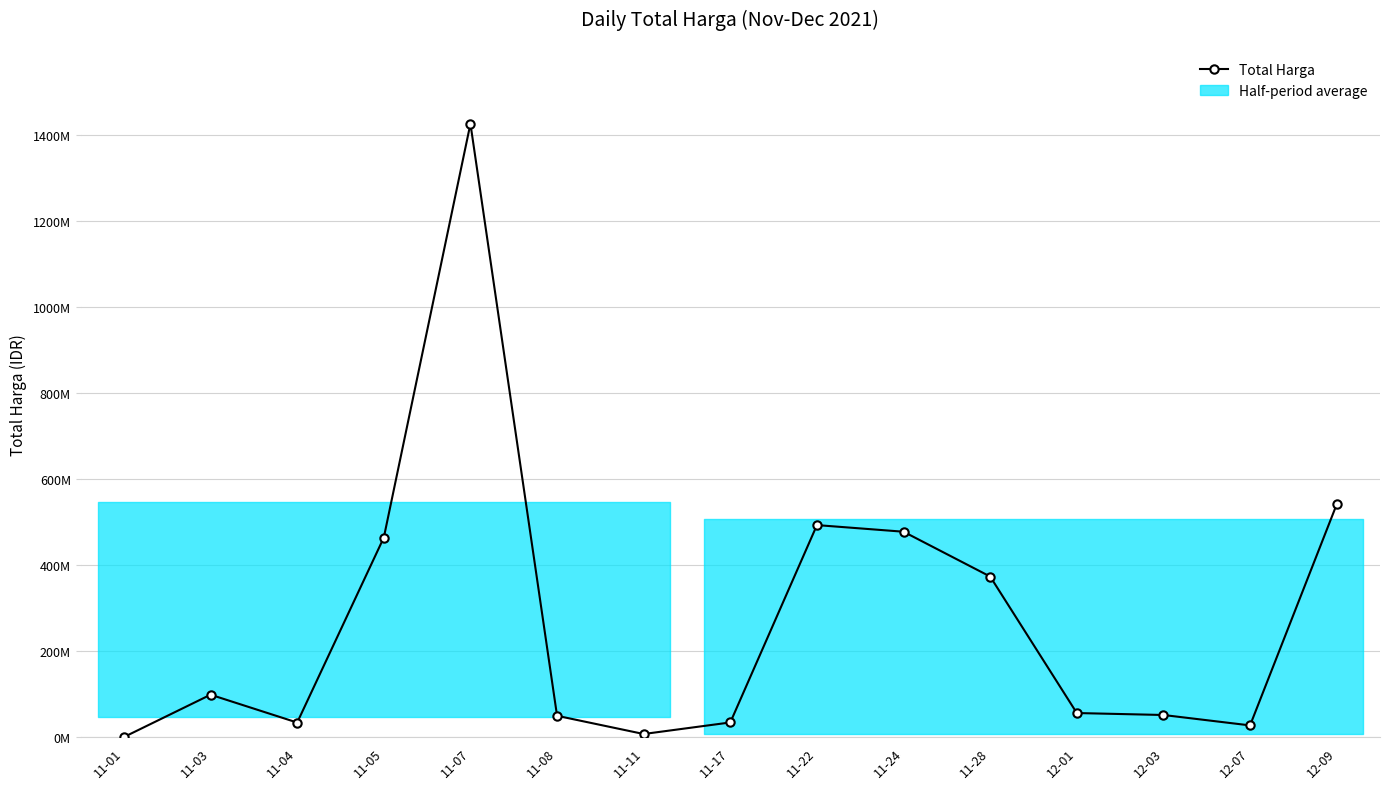

What is the maximum value shown in the chart?

1425867900